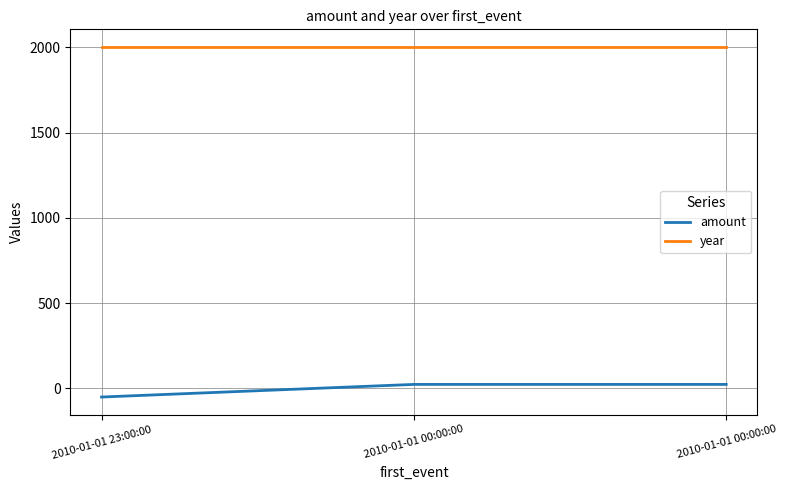

What are all the series names shown in the legend?

amount, year